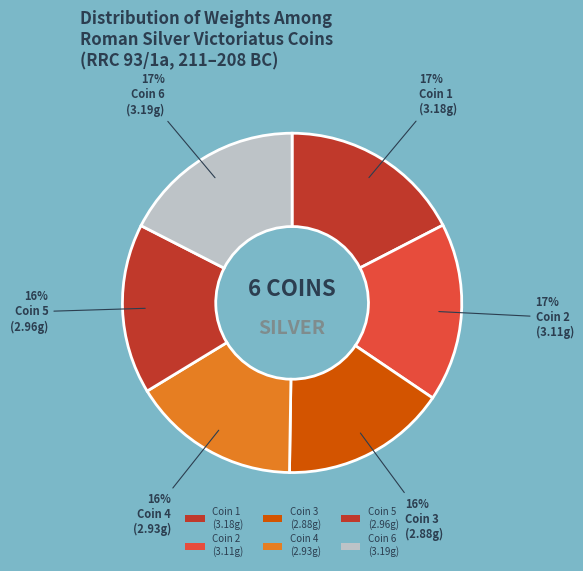

To the nearest percent, what is the difference between the largest and smallest slice percentages?

2%